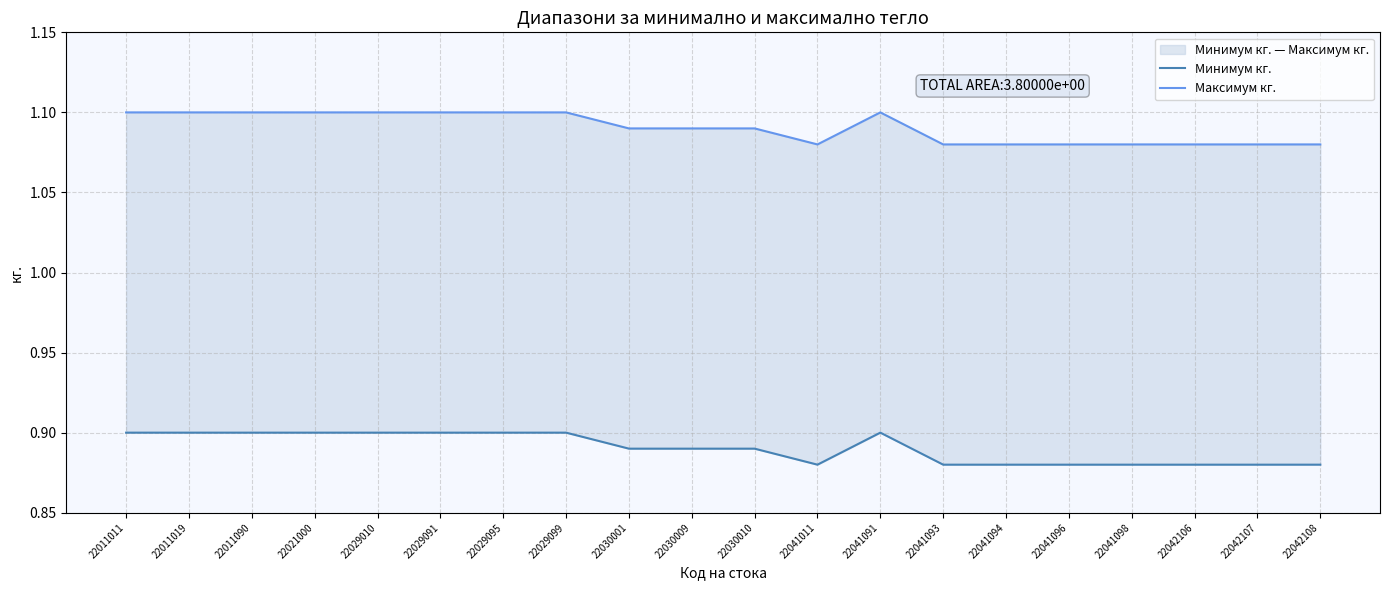

True or false: Максимум кг. and Минимум кг. cross at least once.

False